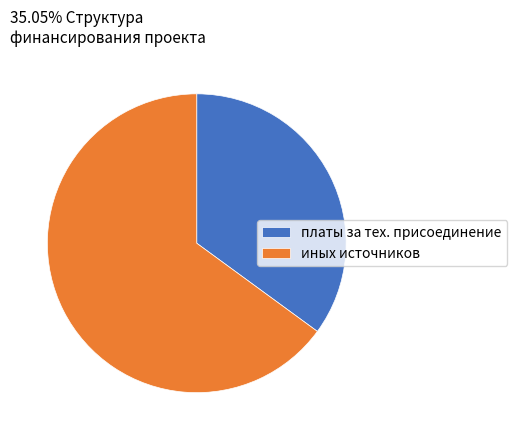

Which slice is the smallest?

платы за тех. присоединение